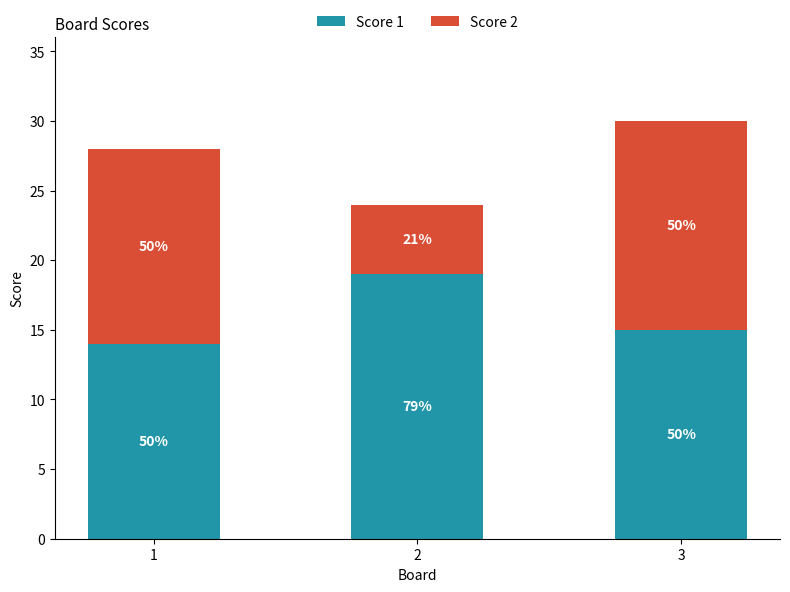

What are all the series names shown in the legend?

Score 1, Score 2